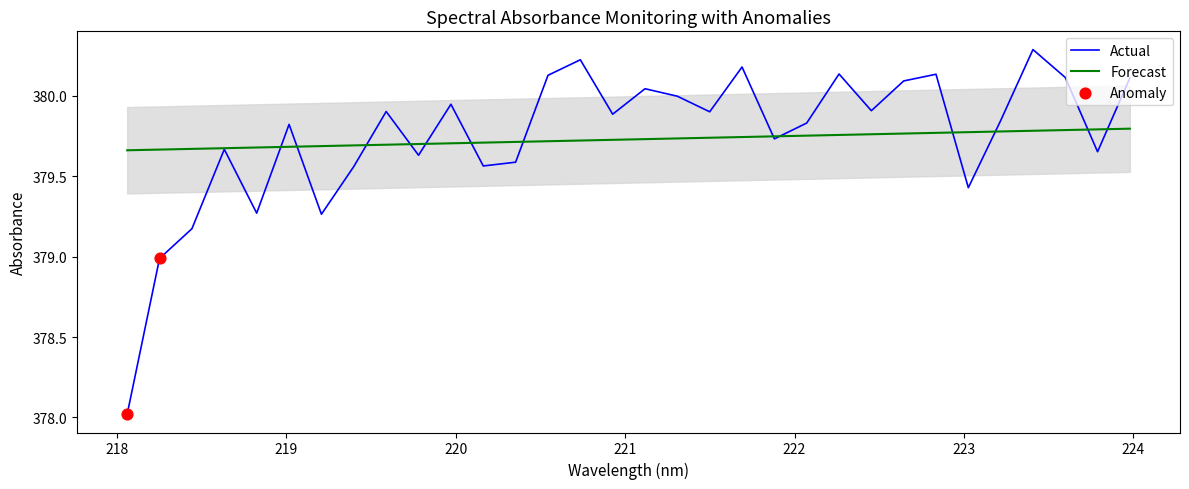

Which has a higher value, 218.2508 or 220.7354?

220.7354